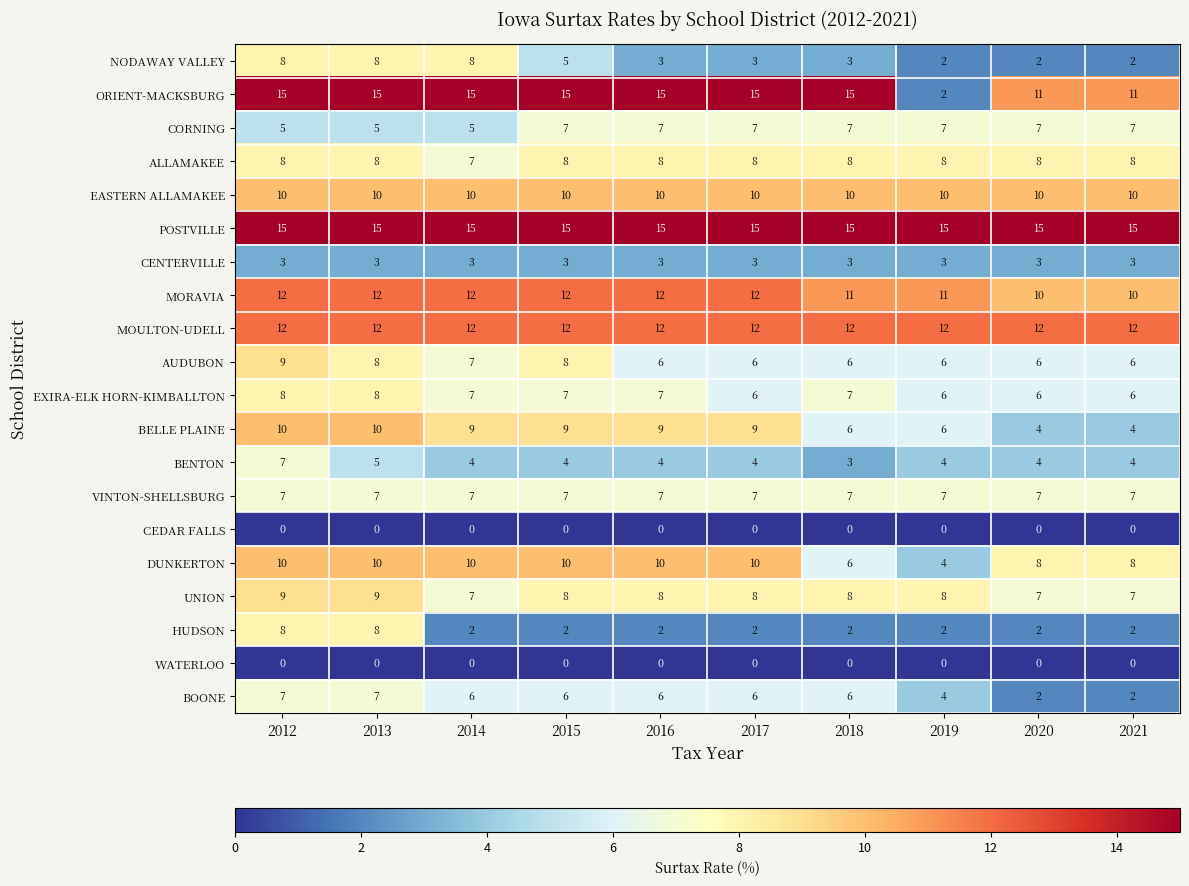

Read the CENTERVILLE value at 2019.

3